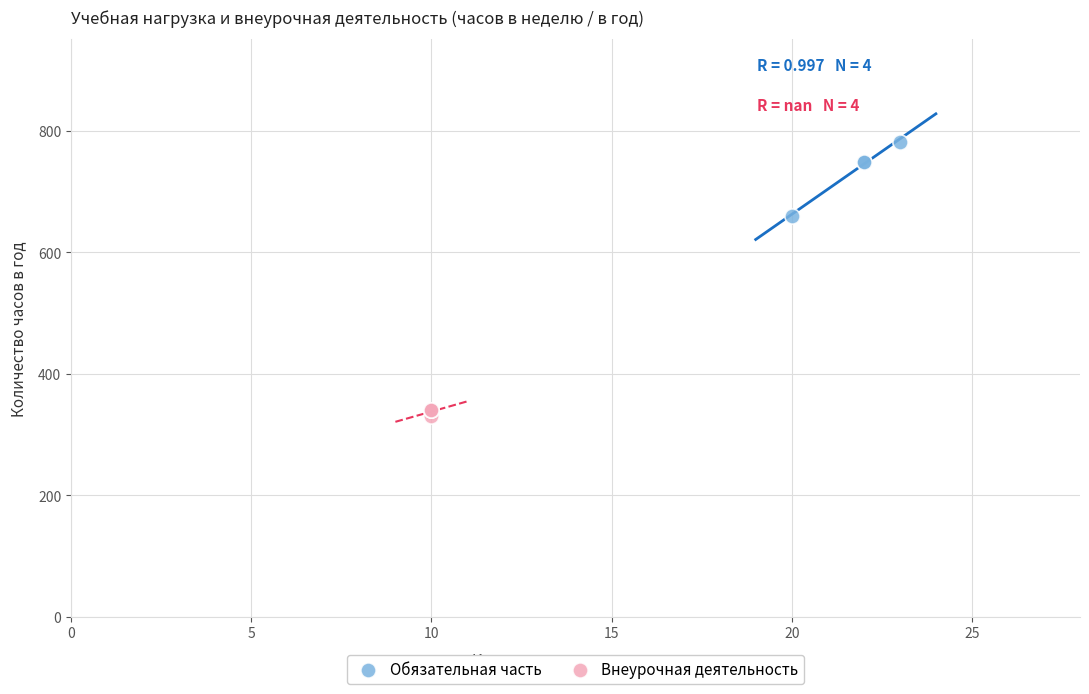

Which series has the widest spread of Y values?

Обязательная часть